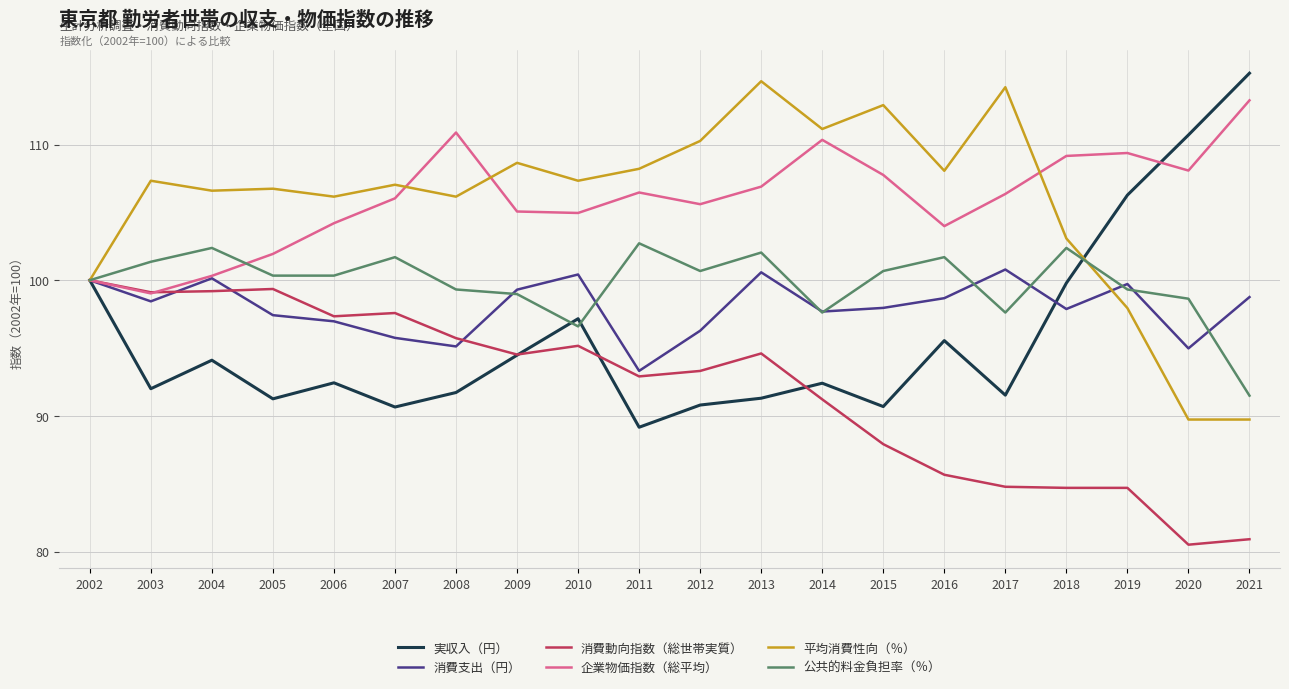

What is the total value across all series at 2011?

592.8